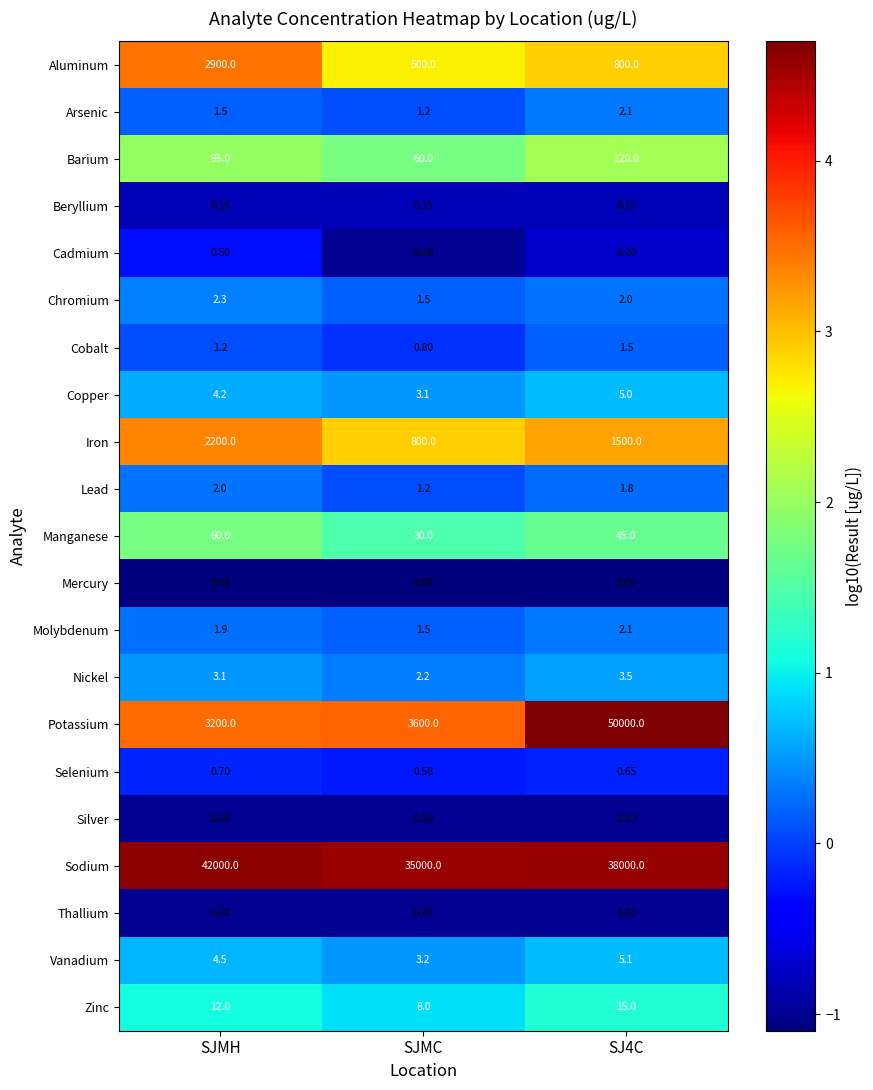

Between SJMC and SJ4C, which series saw the biggest shift?

Potassium